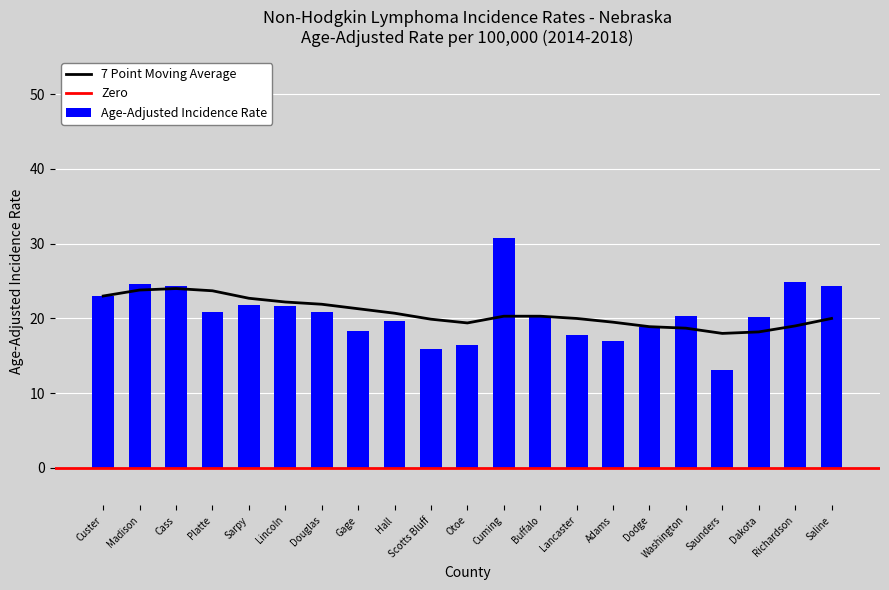

List the labels in order of value, smallest first.

Saunders, Scotts Bluff, Otoe, Adams, Lancaster, Gage, Dodge, Hall, Dakota, Buffalo, Washington, Platte, Douglas, Lincoln, Sarpy, Custer, Cass, Saline, Madison, Richardson, Cuming